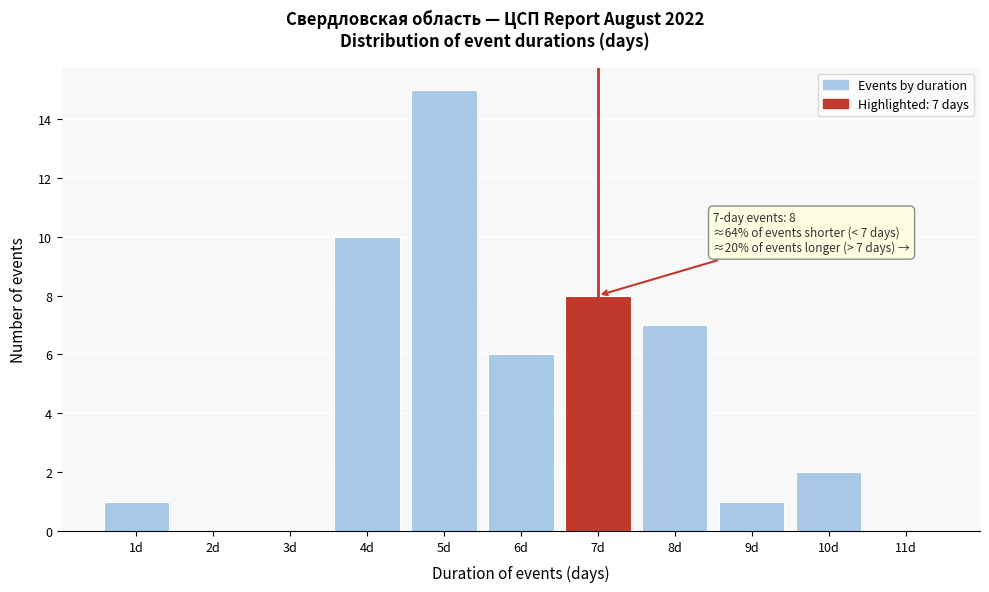

Over which range of the x-axis is the bar tallest?

4.5 to 5.5